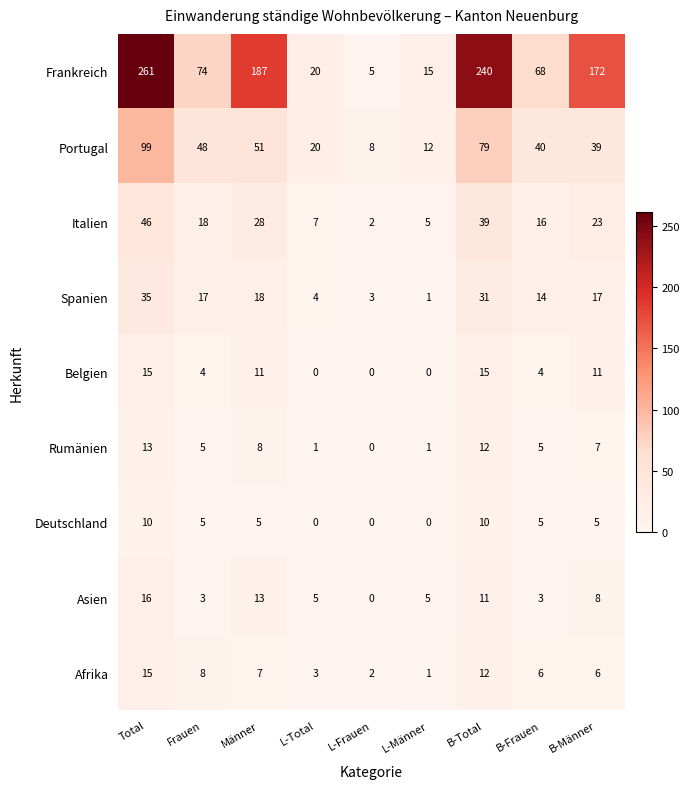

What is the difference between the maximum and minimum values in the Afrika series?

14